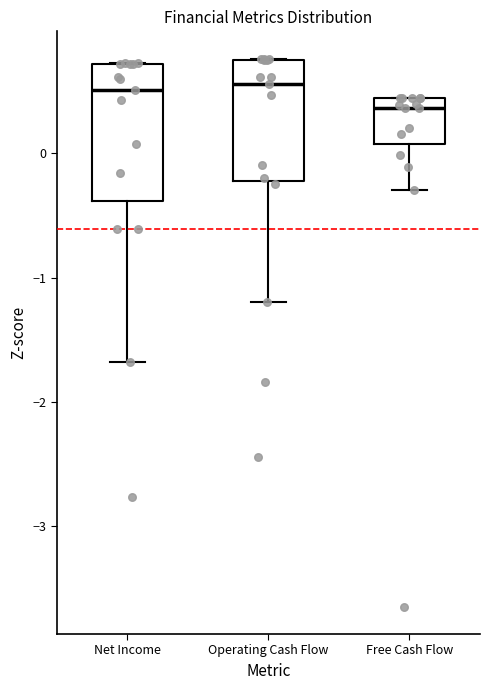

Where is the upper edge of the box for Operating Cash Flow on the y-axis? The values are not printed on the chart, so give them approximately, as read against the axis.

0.7